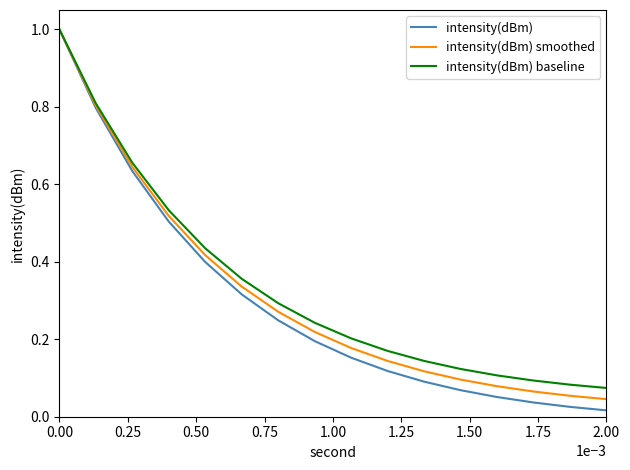

What is the maximum value shown in the chart?

1.0